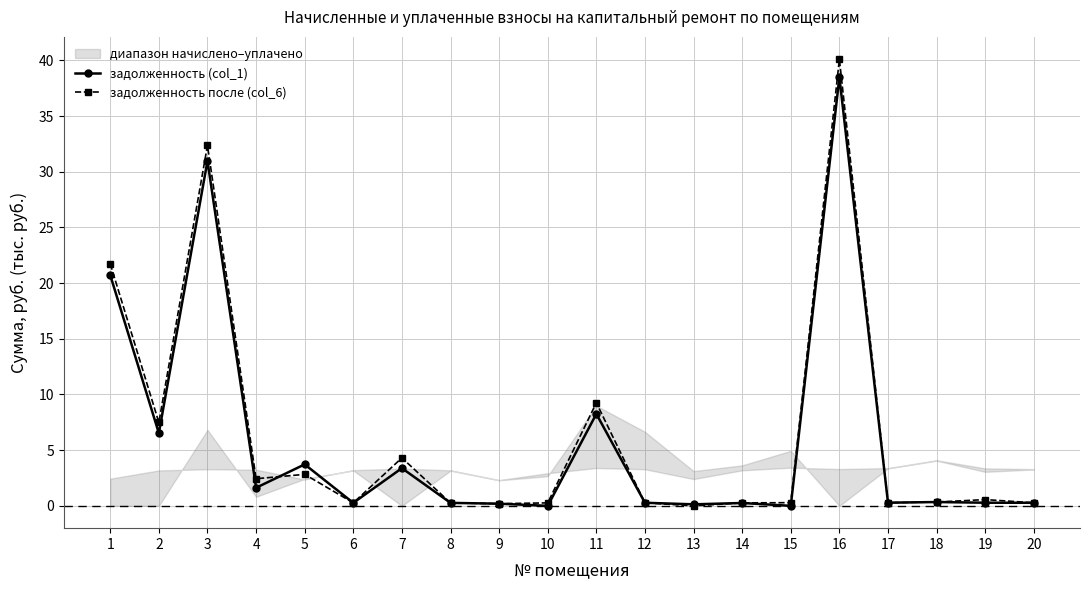

Which series has the largest range (max minus min)?

задолженность после (col_6)